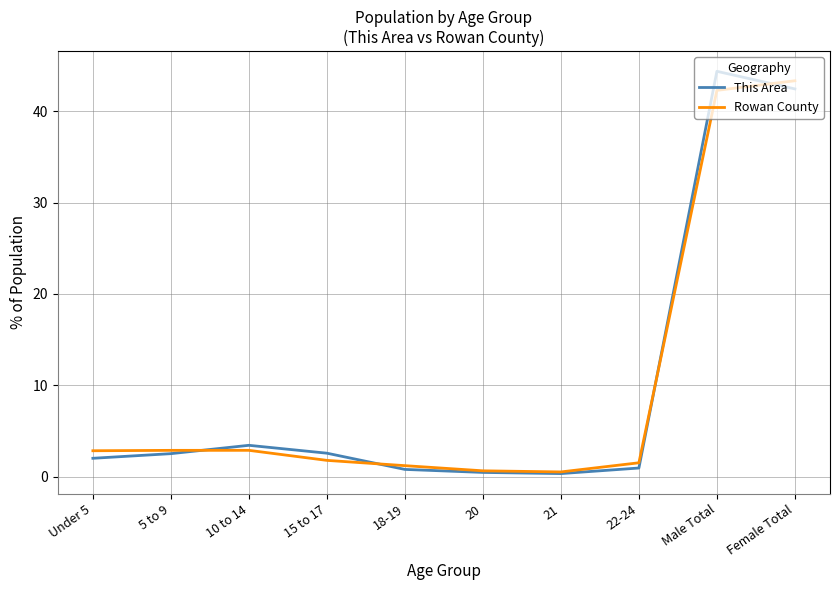

What is the spread (max minus min) of values at 20?

0.2